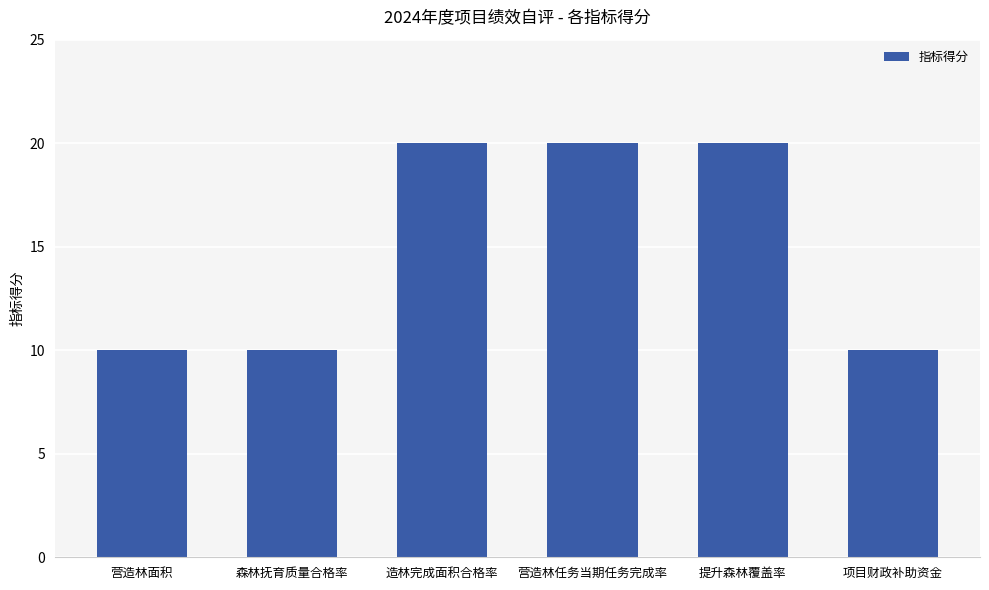

What is the label of the 3rd bar from the left?

造林完成面积合格率